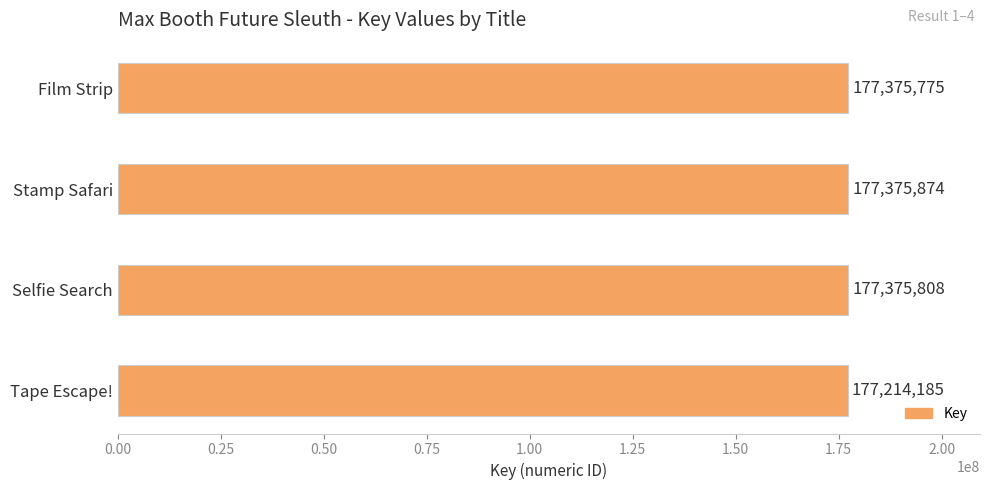

Reading top to bottom, extract all data points from this chart.

Film Strip=177375775	Stamp Safari=177375874	Selfie Search=177375808	Tape Escape!=177214185